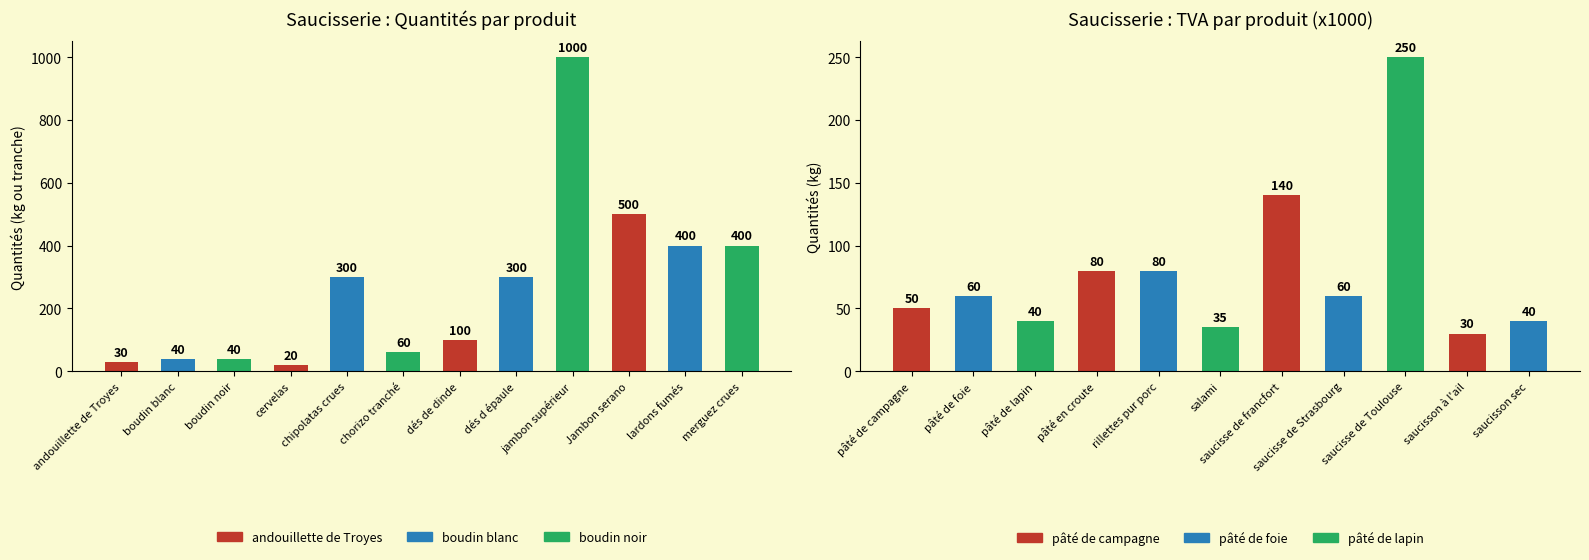

The quantités series shows 400.0 at 10. True or false?

True